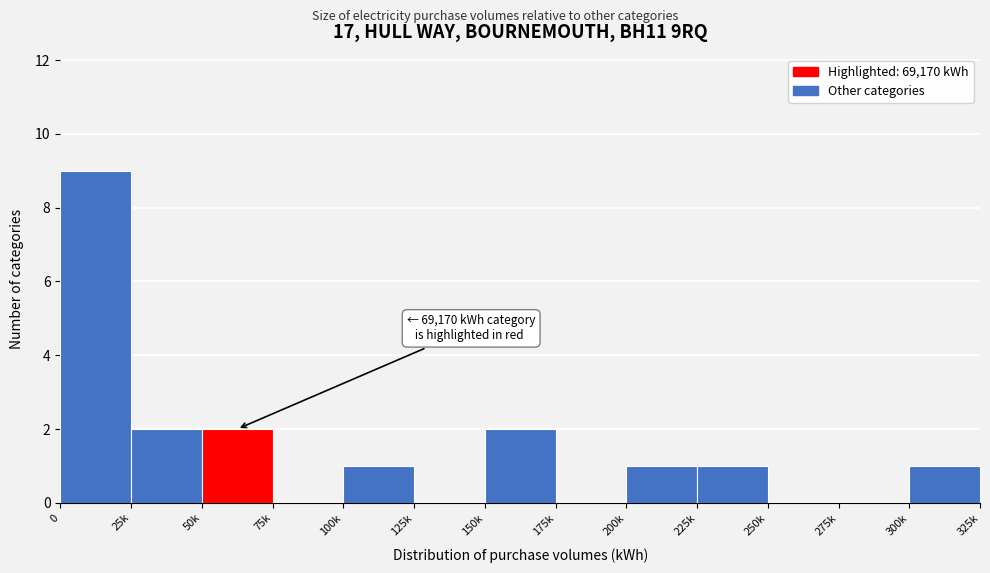

Reading left to right, transcribe all the data shown in this chart.

0=9	25k=2	50k=2	75k=0	100k=1	125k=0	150k=2	175k=0	200k=1	225k=1	250k=0	275k=0	300k=1